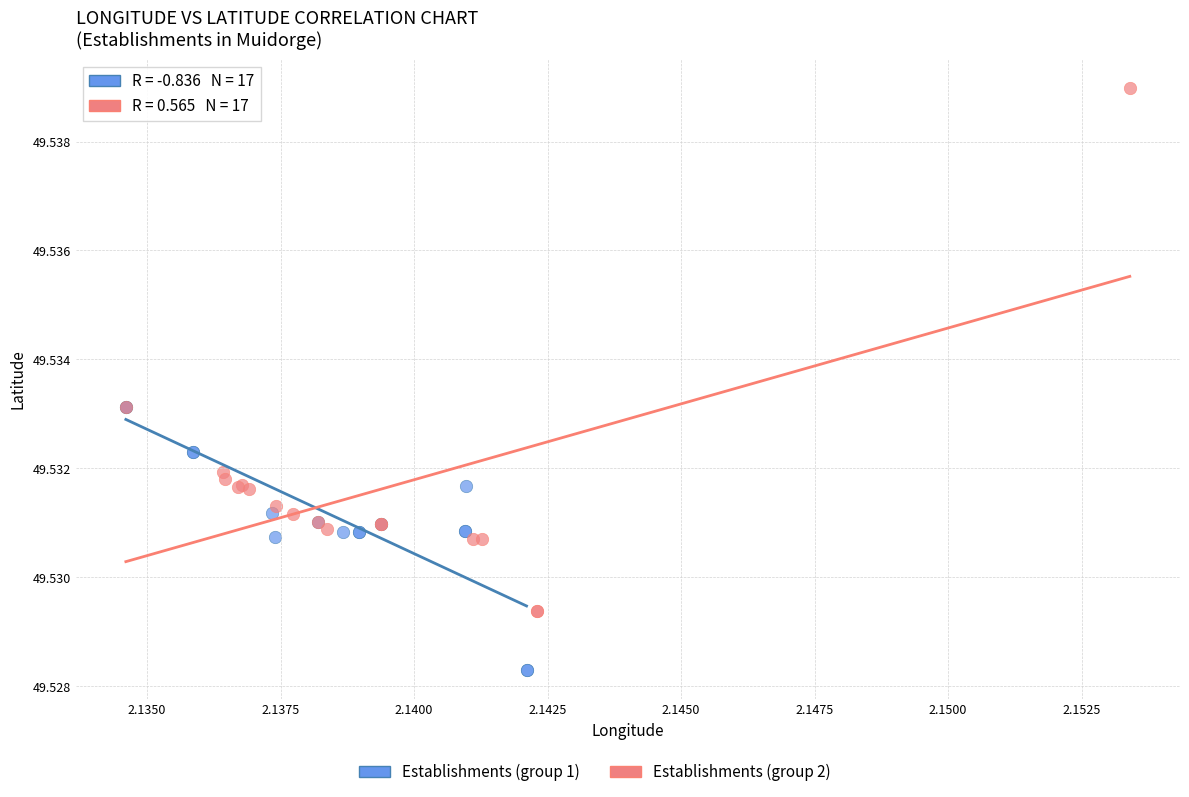

Which series has the widest spread of Y values?

Establishments (group 2)